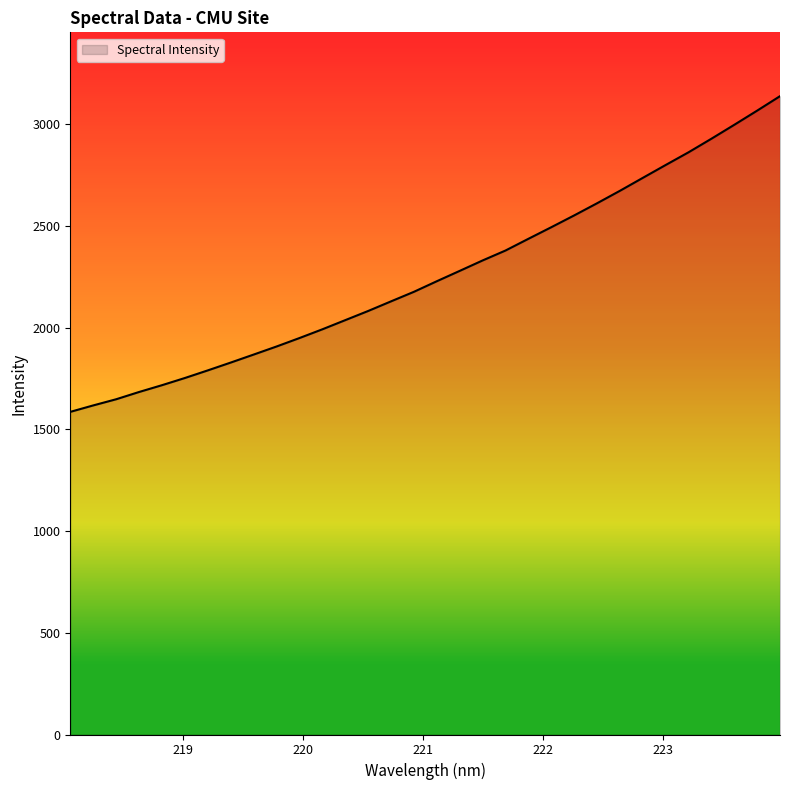

Does the chart have visible grid lines?

No